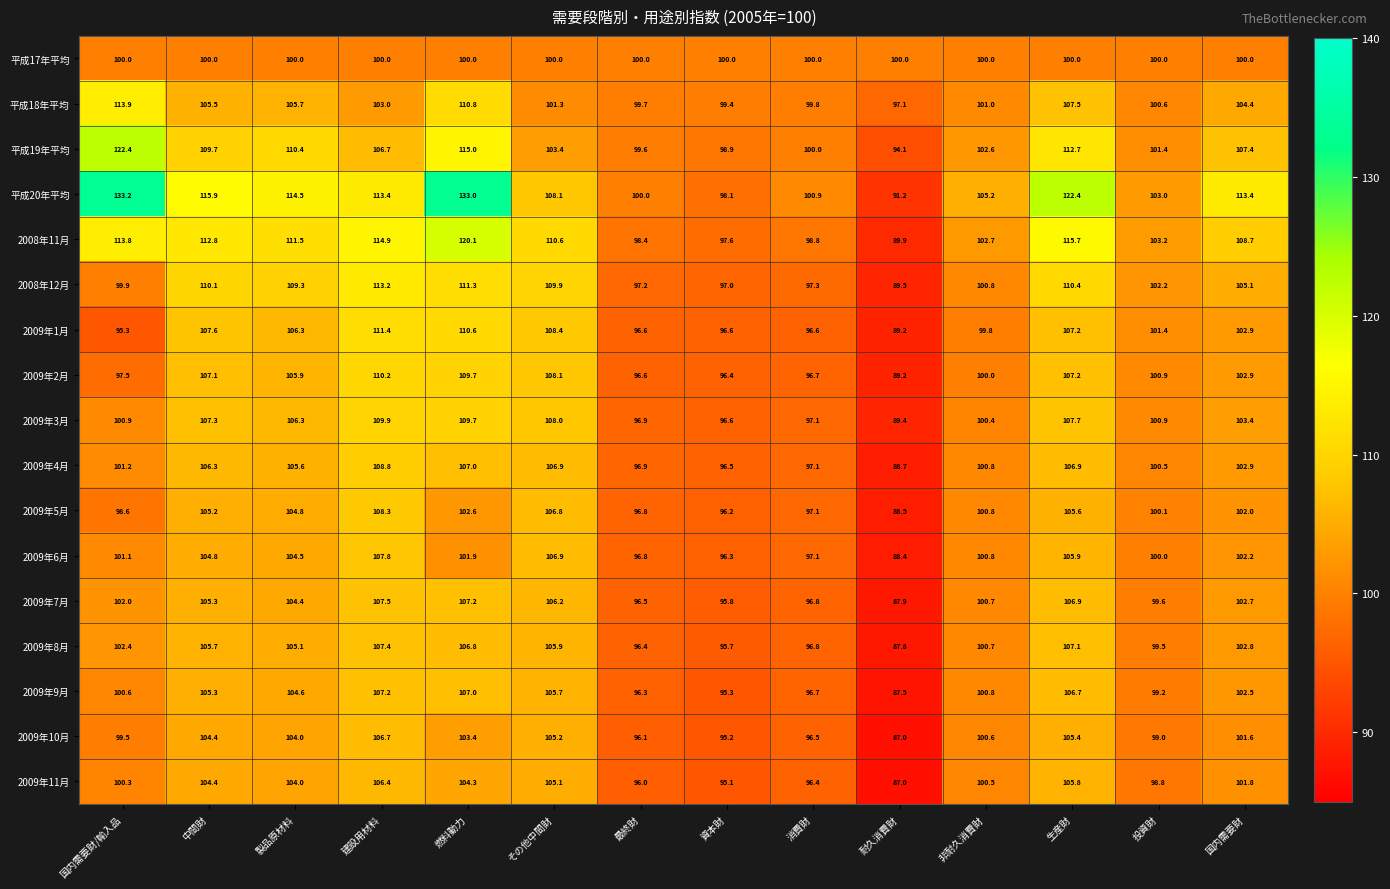

Rank the series by their maximum value, from highest to lowest.

平成20年平均, 平成19年平均, 2008年11月, 平成18年平均, 2008年12月, 2009年1月, 2009年2月, 2009年3月, 2009年4月, 2009年5月, 2009年6月, 2009年7月, 2009年8月, 2009年9月, 2009年10月, 2009年11月, 平成17年平均